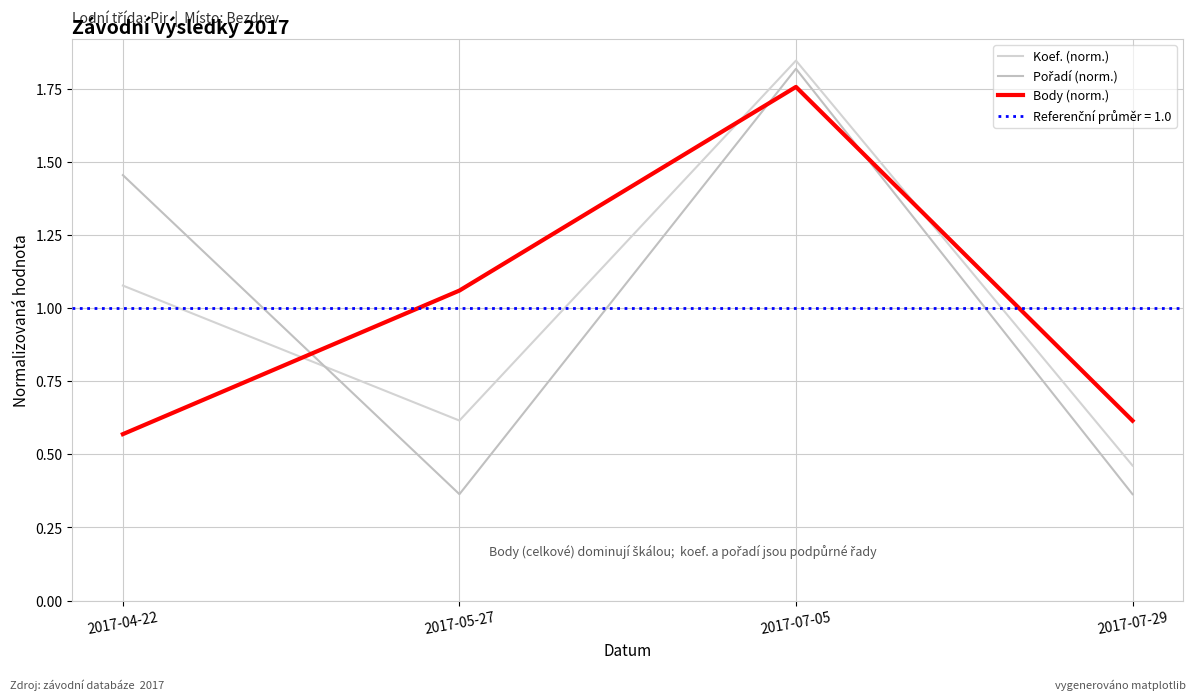

True or false: Koef. (norm.) and Pořadí (norm.) cross at least once.

True